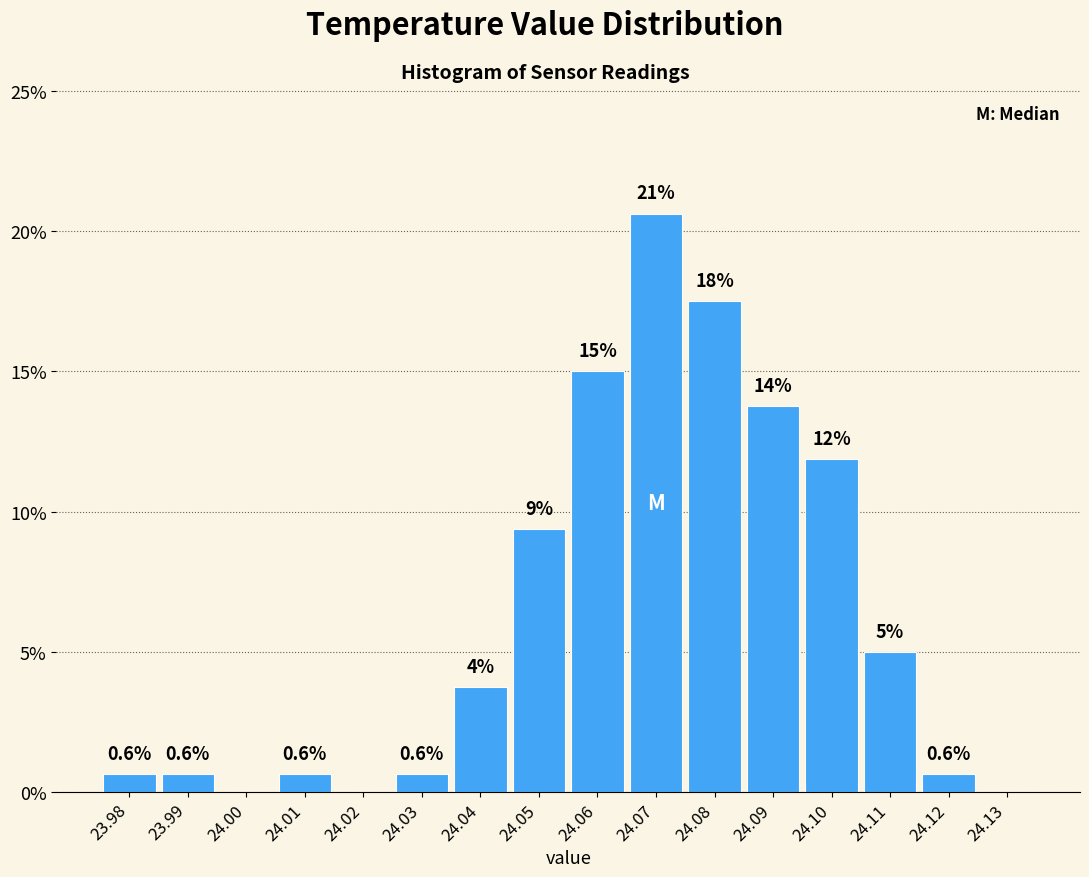

Over which range of the x-axis is the bar tallest?

24.065 to 24.075